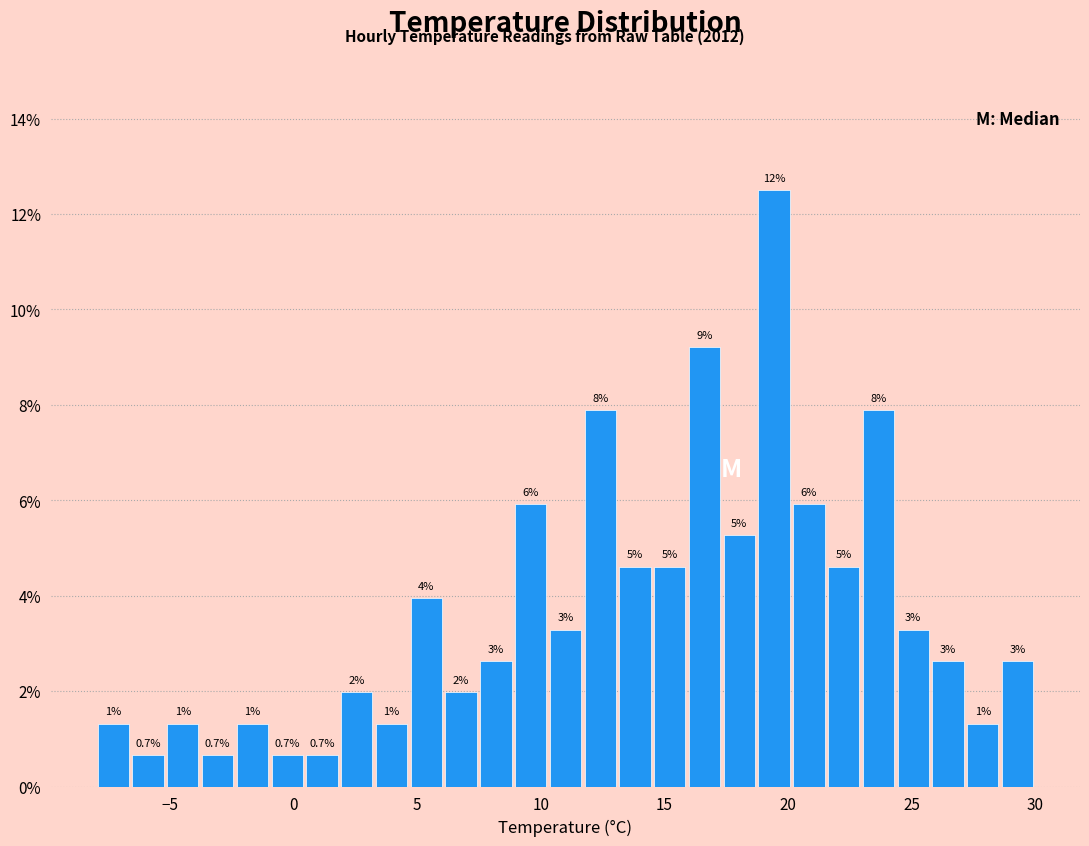

Around what value on the x-axis is the tallest bar? Give the approximate position of its centre, as read against the axis.

19.5